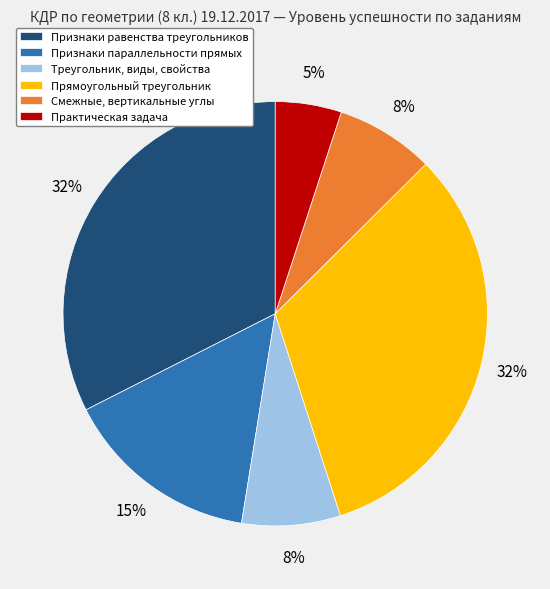

To the nearest percent, what is the combined percentage of Признаки равенства треугольников and Признаки параллельности прямых?

47%